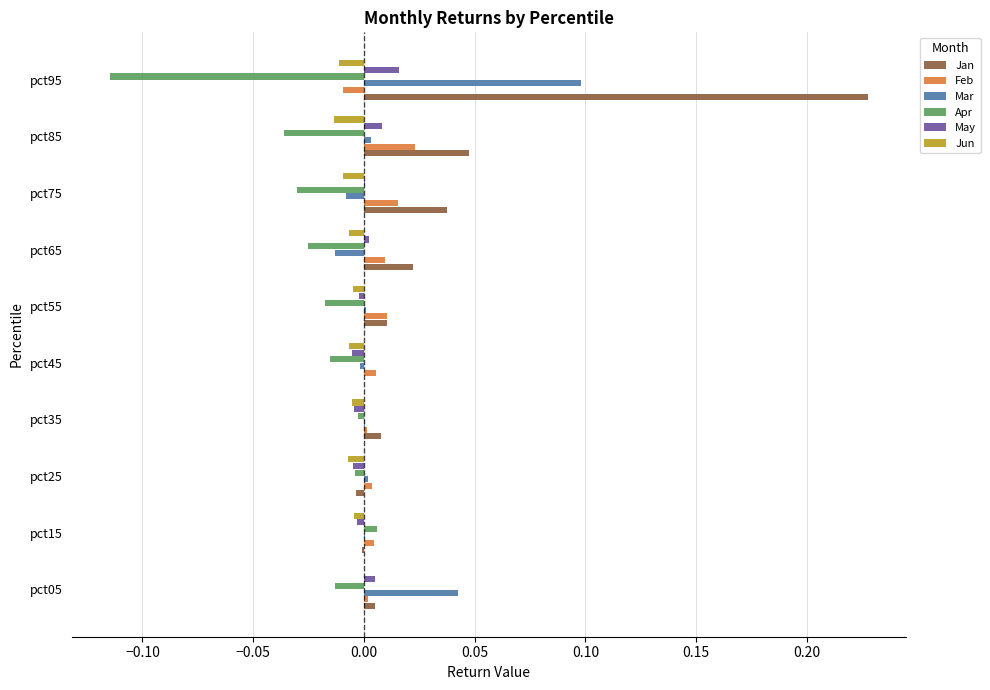

At which category is the sum across all series the highest?

pct95